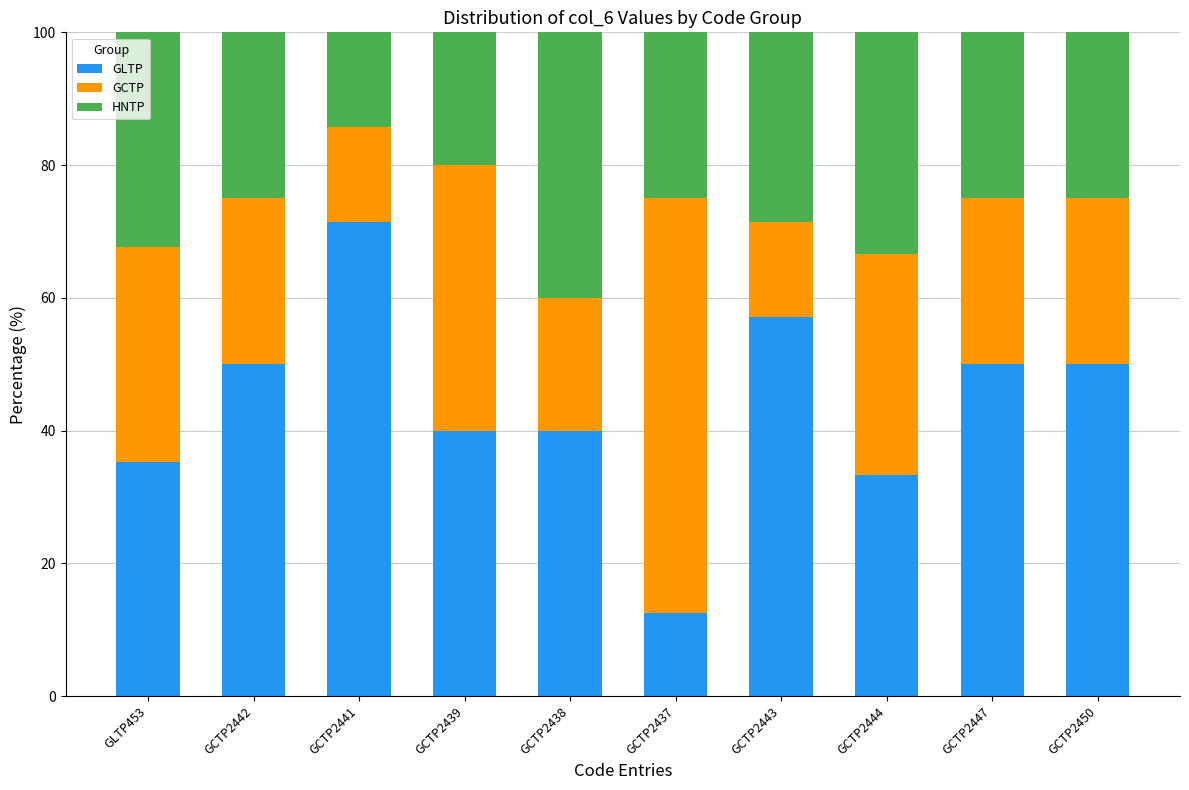

What is the total value across all series at GCTP2450?

100.0